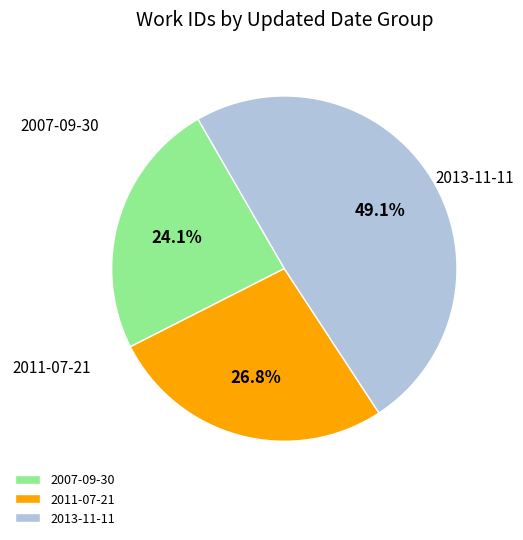

Is there a majority slice in this chart?

No